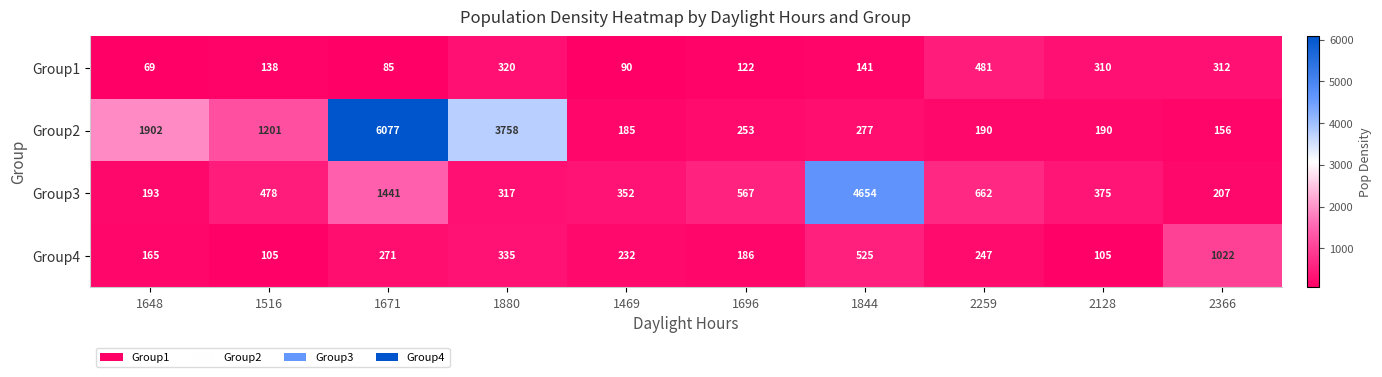

Which series changed the most between 1844 and 2366?

Group3